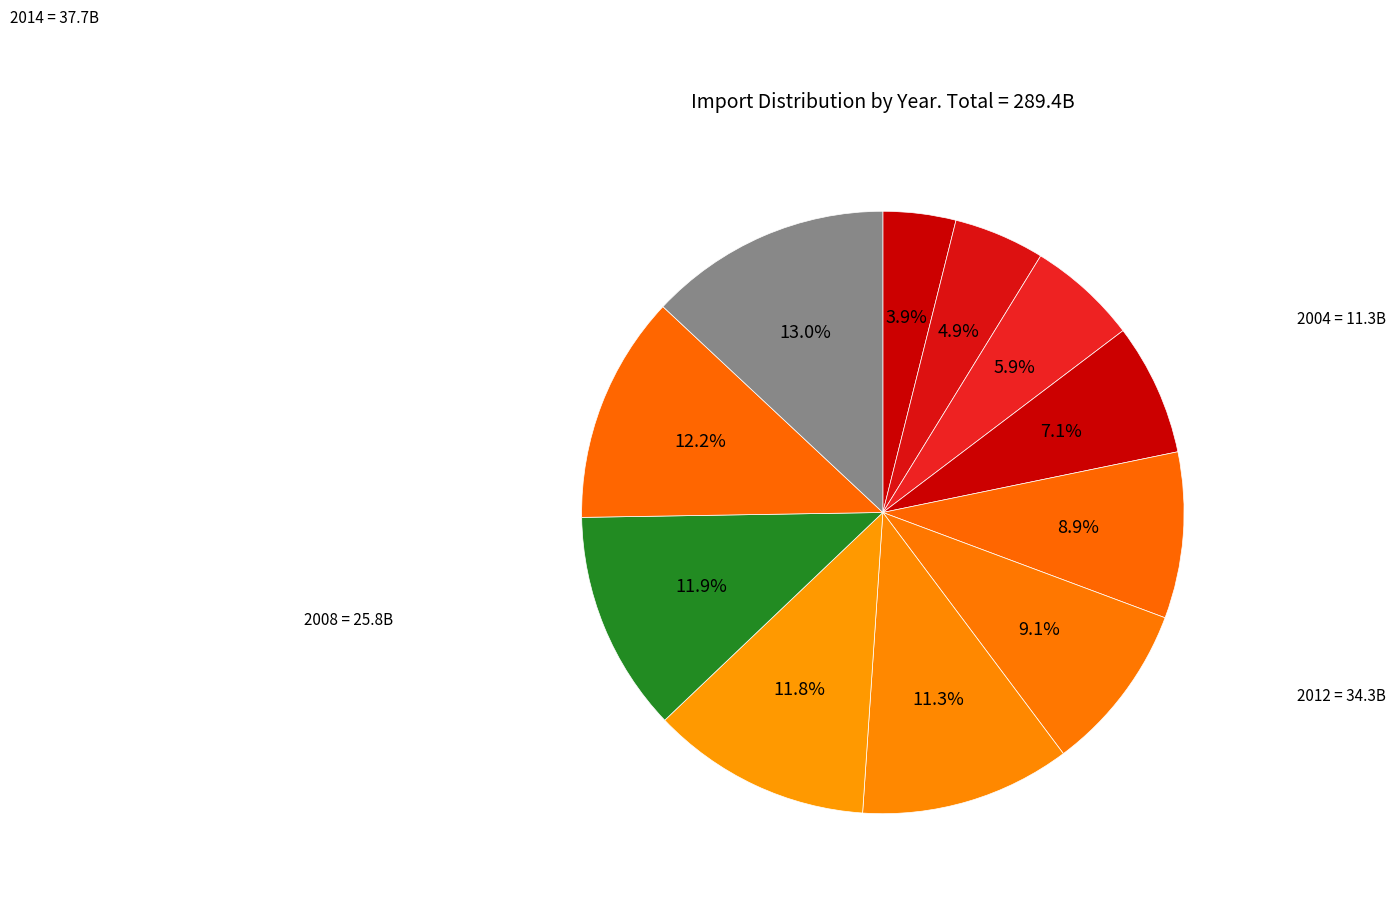

How many segments does this pie chart have?

11